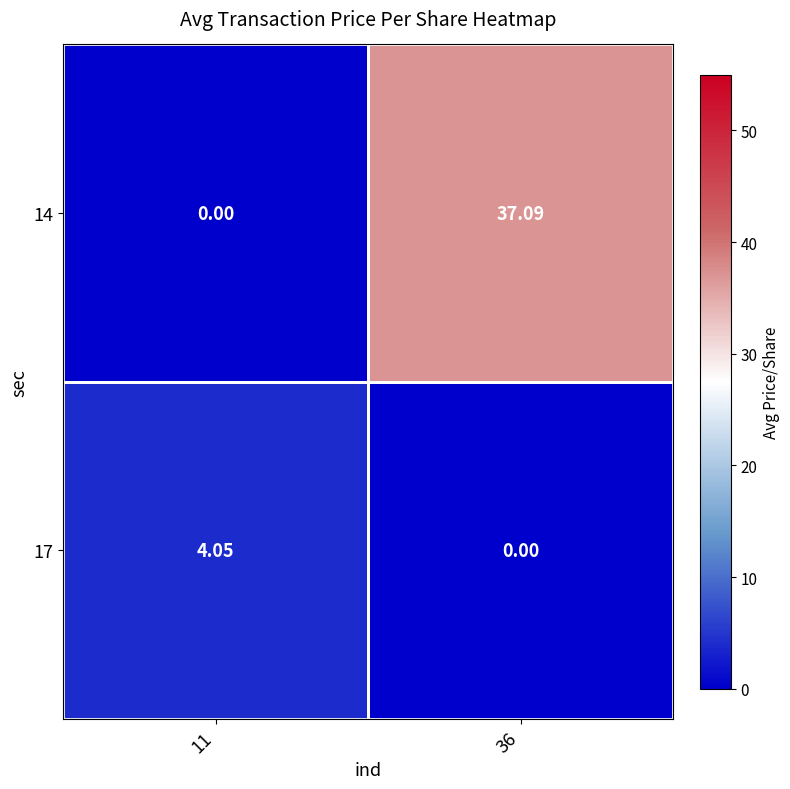

Is the value of 14 at 36 greater than the value of 17 at 36?

Yes